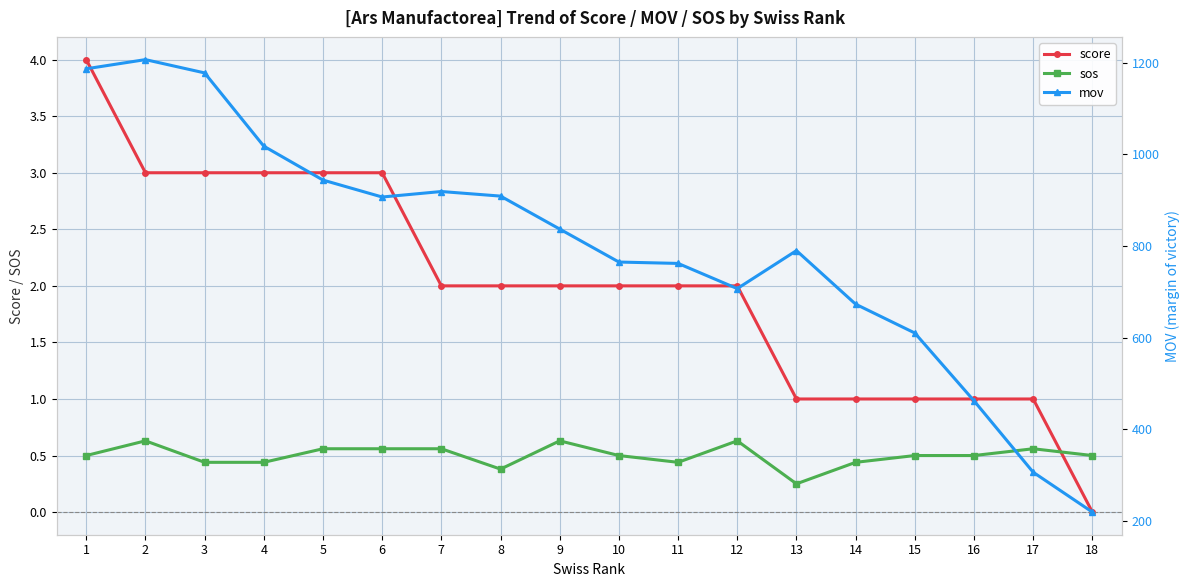

What is the total value across all series at 14?

674.4